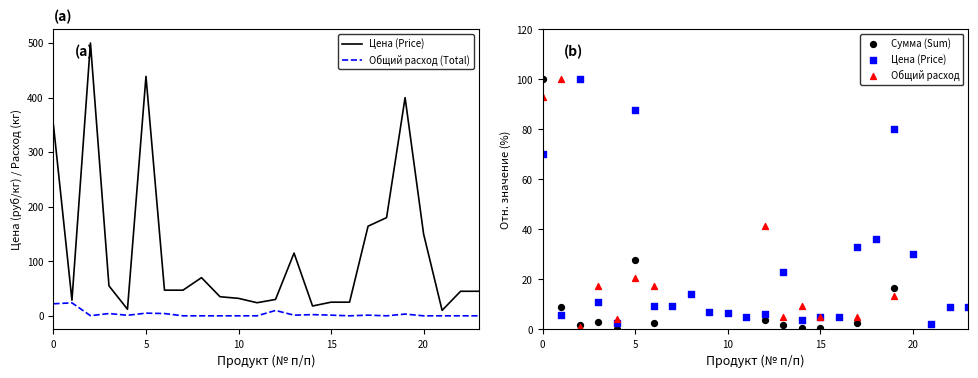

Which series has the widest spread of Y values?

Цена (Price)